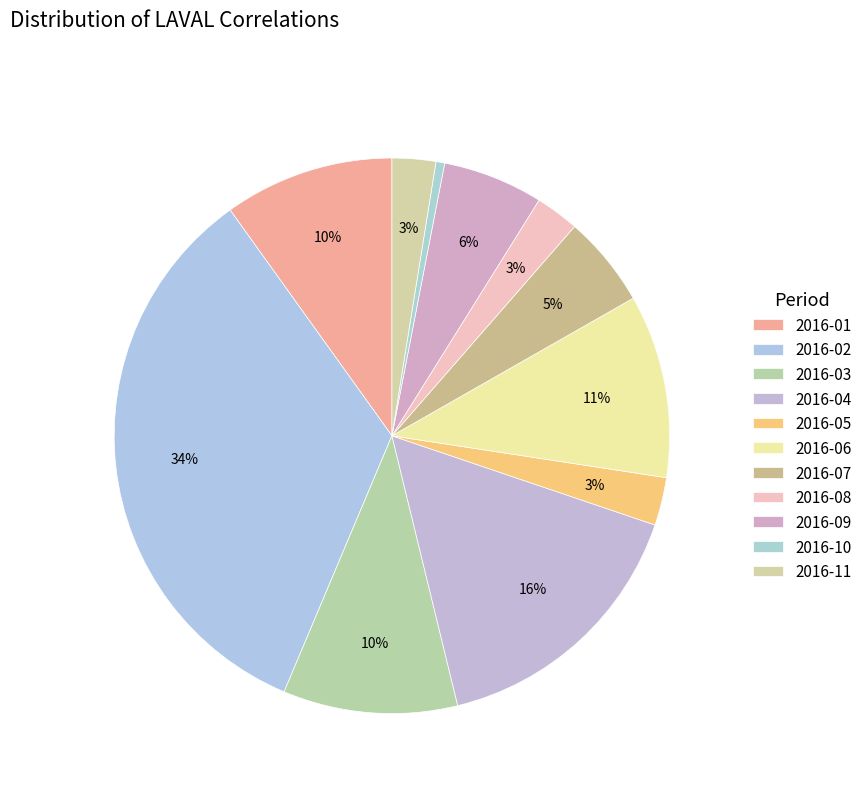

To the nearest percent, what is the combined percentage of 2016-01 and 2016-03?

20%